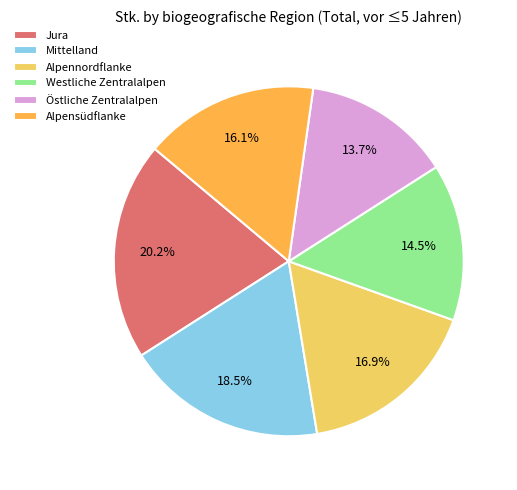

Is it true that Östliche Zentralalpen is 14% of the pie?

True